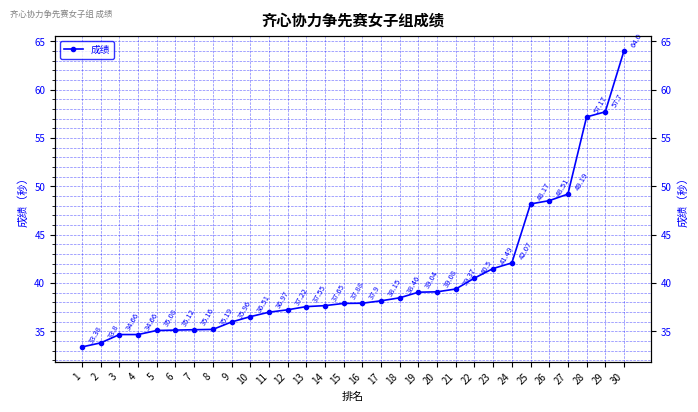

Rank the categories by value from lowest to highest.

1, 2, 3, 4, 5, 6, 7, 8, 9, 10, 11, 12, 13, 14, 15, 16, 17, 18, 19, 20, 21, 22, 23, 24, 25, 26, 27, 28, 29, 30